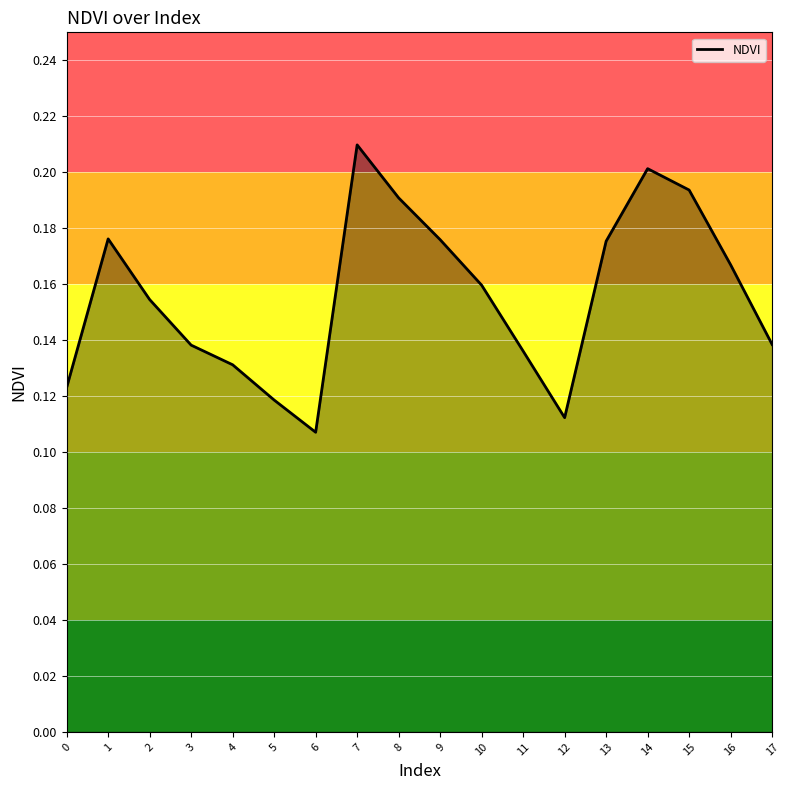

Which category has the lowest value across all series?

6